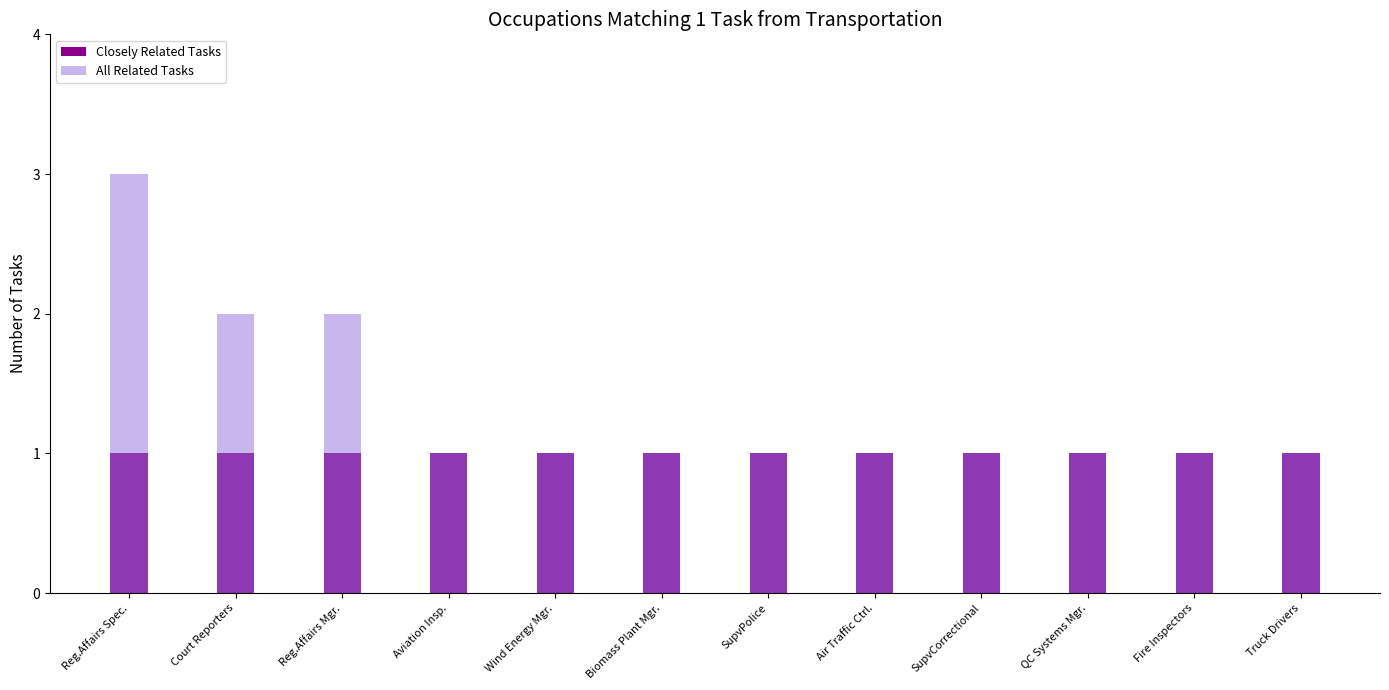

Between Reg.Affairs Mgr. and SupvPolice, which series saw the biggest shift?

All Related Tasks